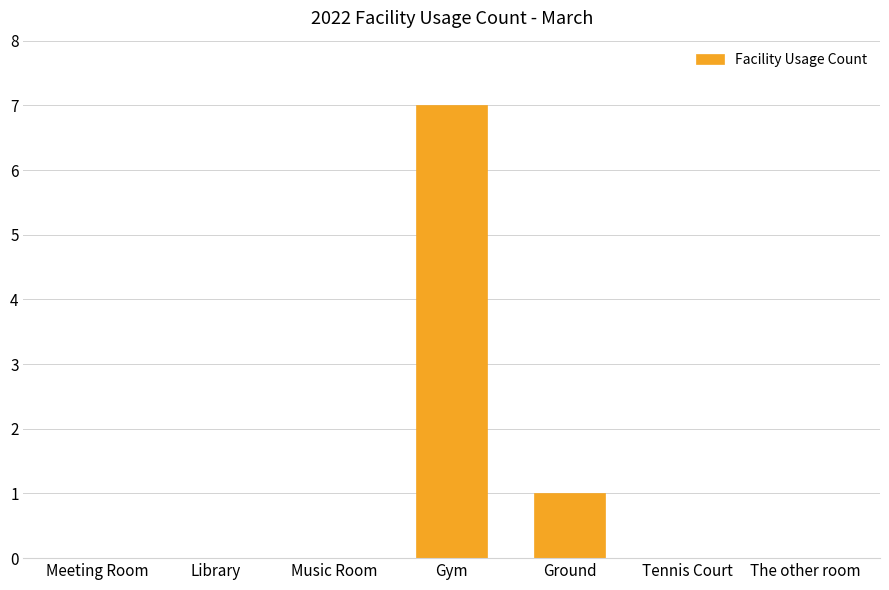

True or false: the data shows 0 at Music Room.

True